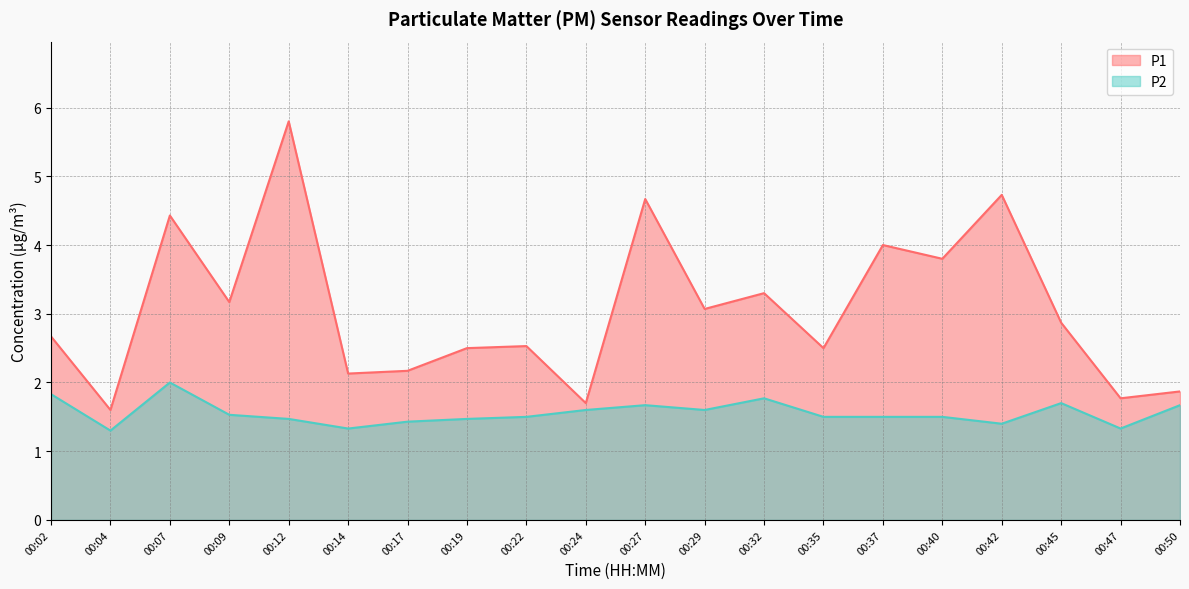

Count the number of data series in this chart.

2